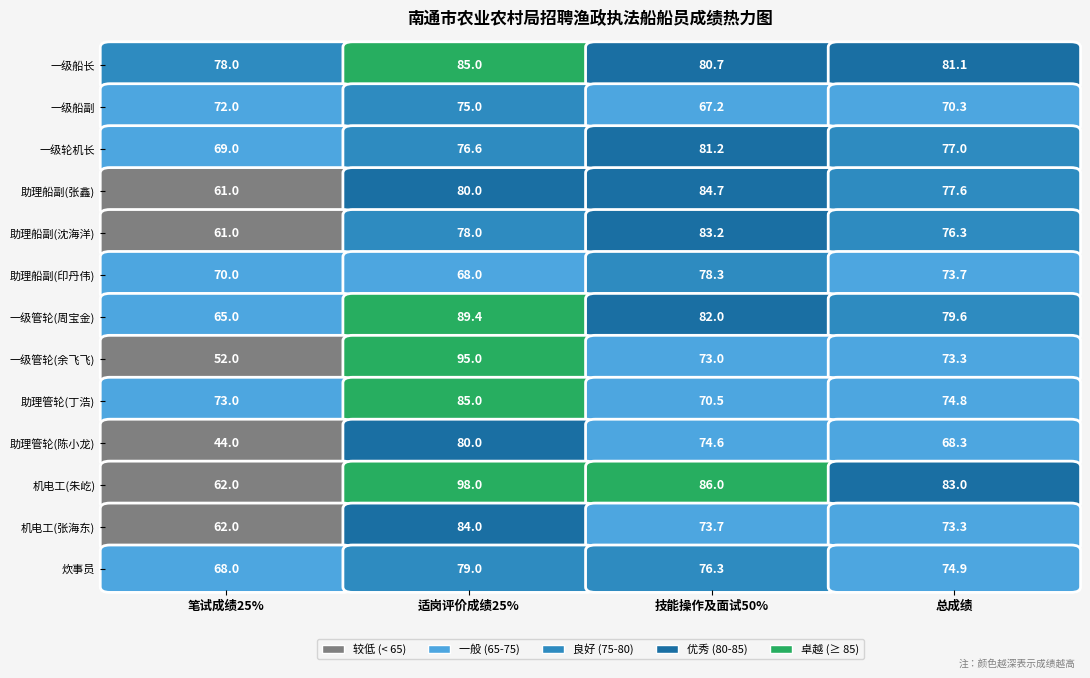

What is the maximum value for 助理船副(张鑫)?

84.7